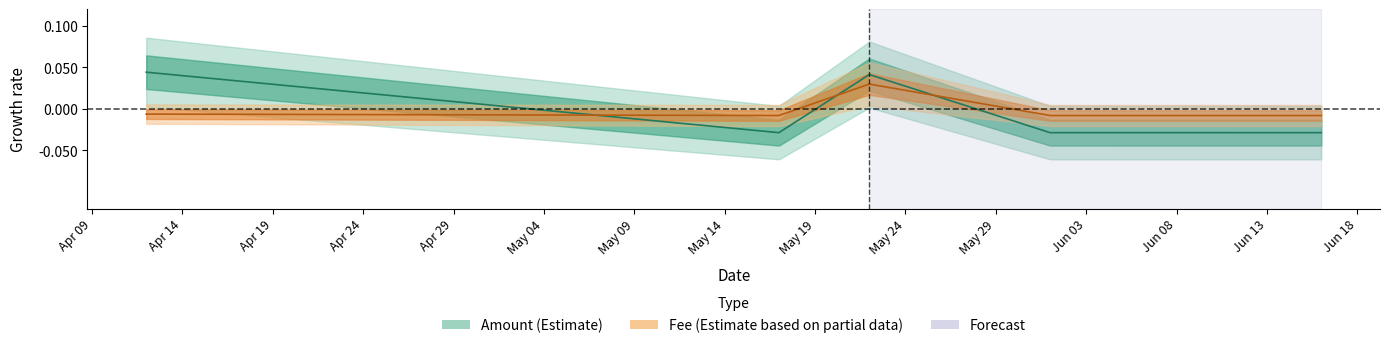

Which has a higher value, 2023-06-16 or 2023-05-17?

2023-05-17